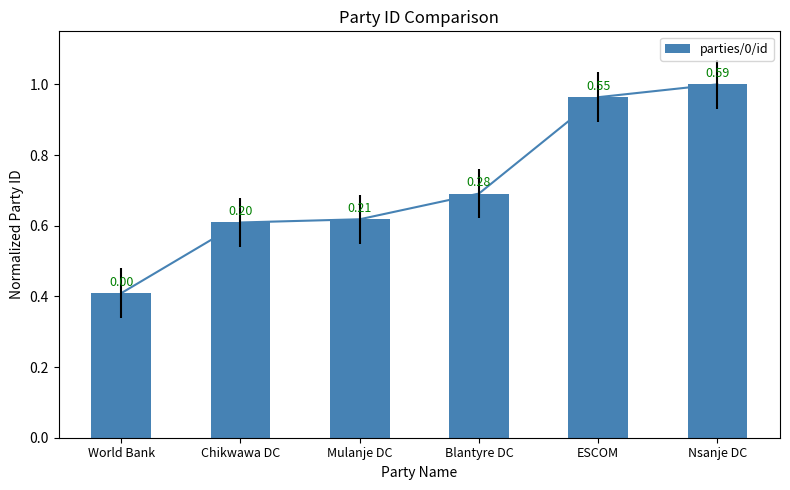

What position from the right is Mulanje DC?

4